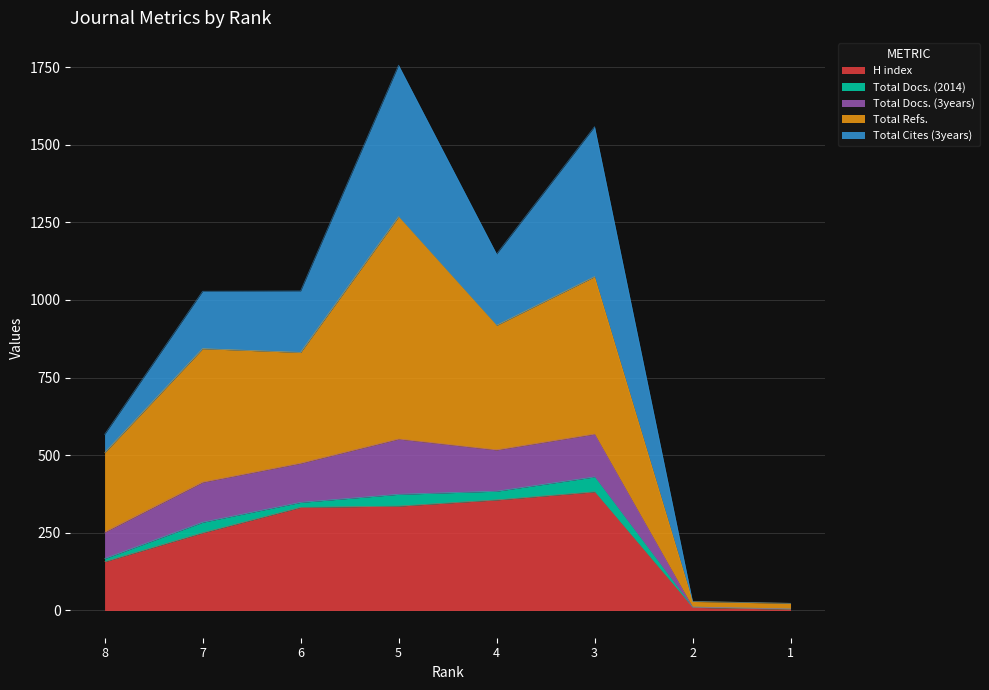

Read the H index value at 3, to the nearest 5.

380